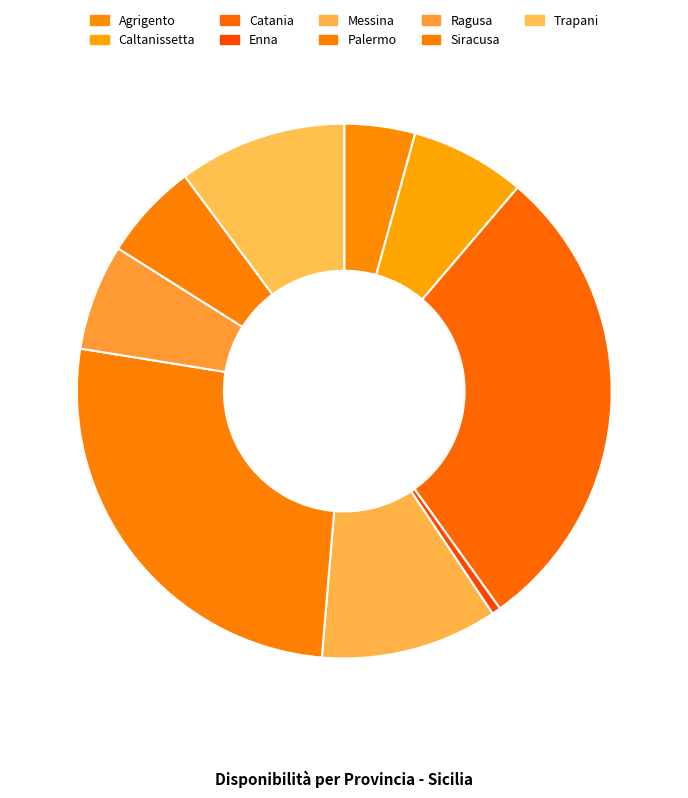

What is the ratio of the value at Catania to the value at Ragusa?

4.5